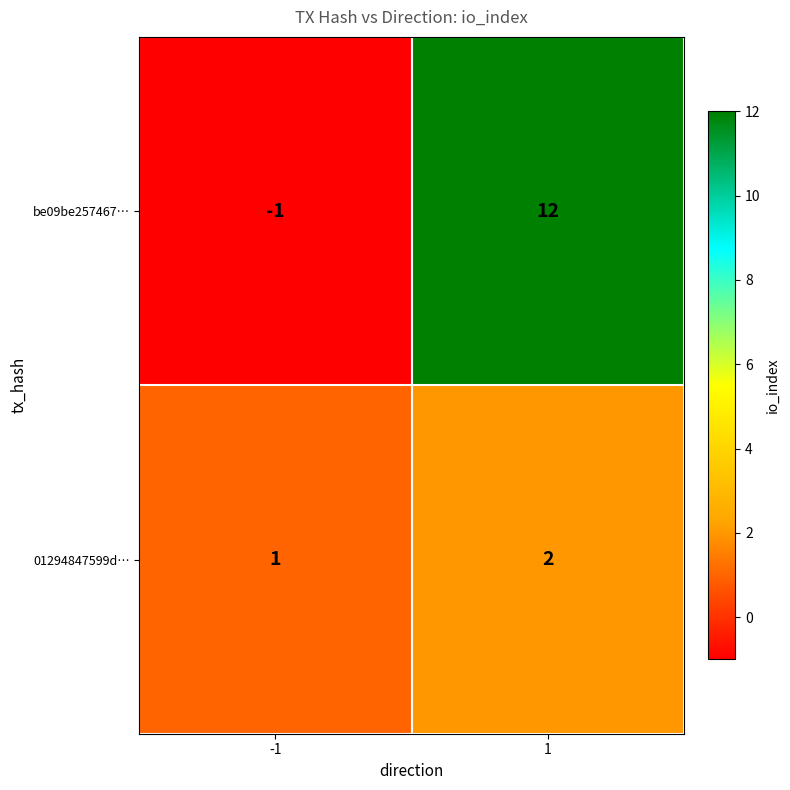

Reading left to right, transcribe all the data shown in this chart.

be09be257467…: -1=-1	1=12
01294847599d…: -1=1	1=2